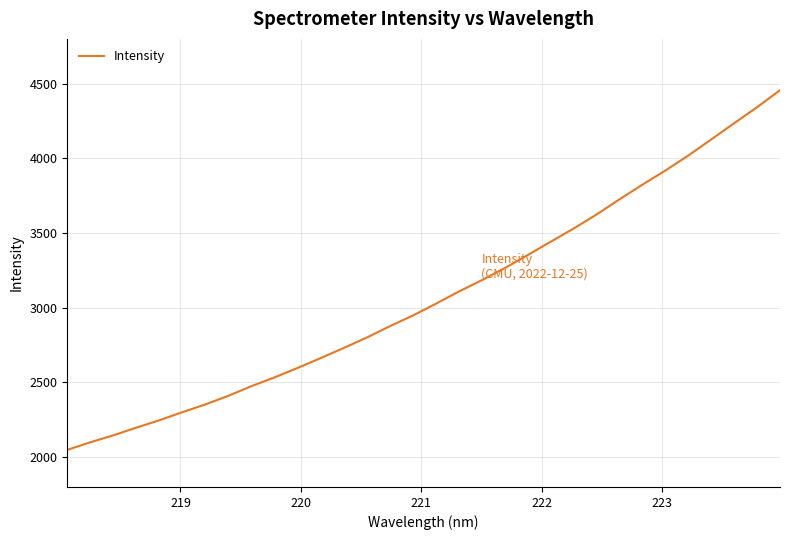

How many categories are shown in the chart?

32